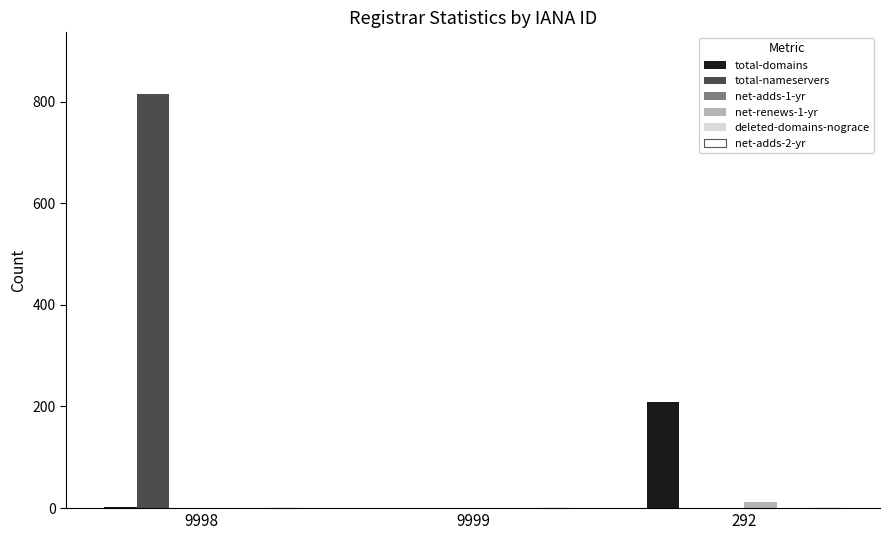

What is the difference between the total-nameservers values at 9998 and 9999?

814